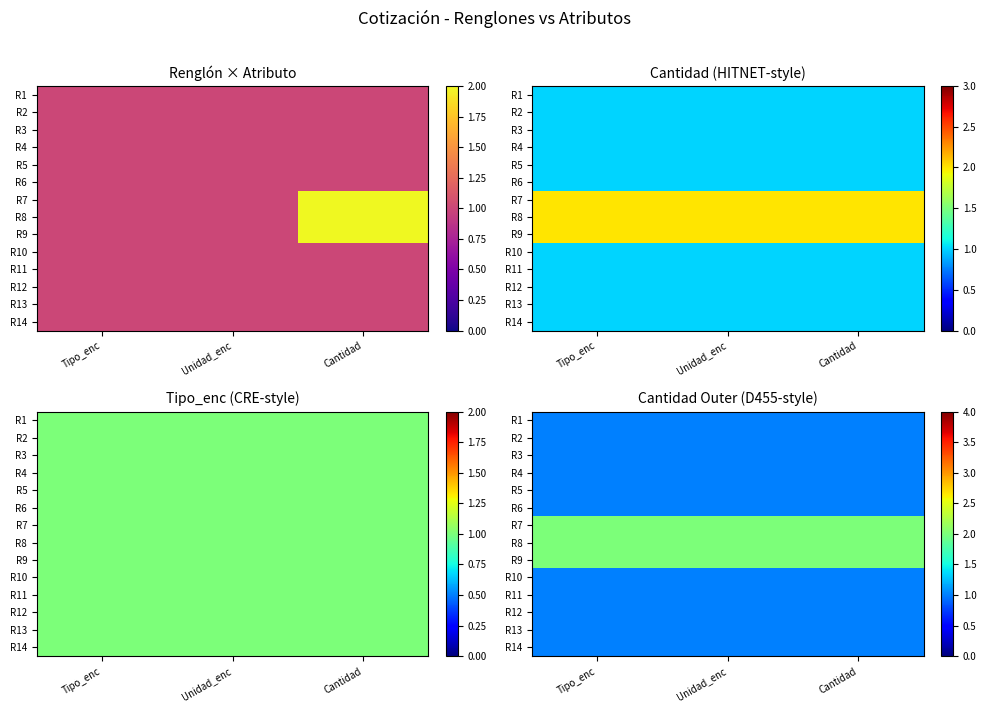

How many distinct data groups are displayed?

14